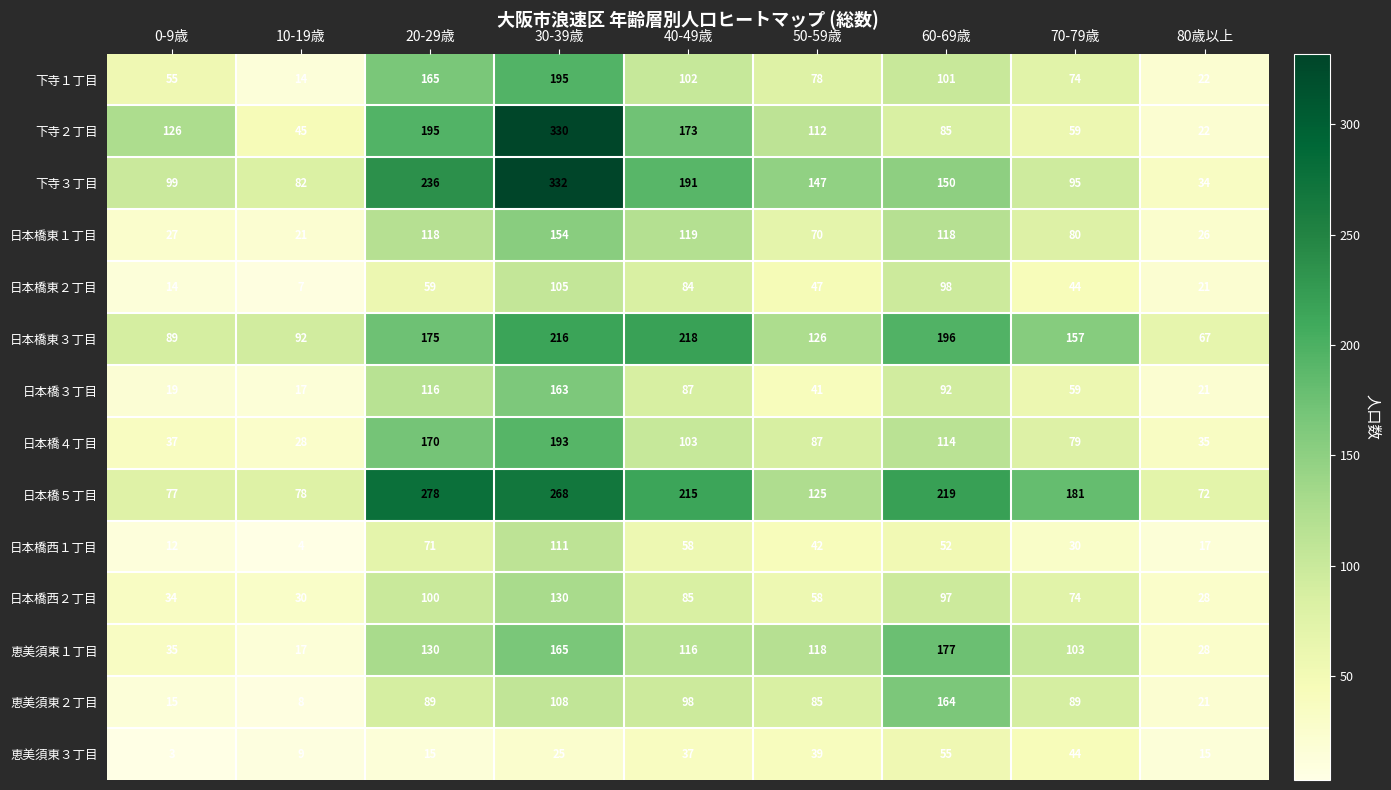

List the labels in order of 下寺１丁目 value, largest first.

30-39歳, 20-29歳, 40-49歳, 60-69歳, 50-59歳, 70-79歳, 0-9歳, 80歳以上, 10-19歳